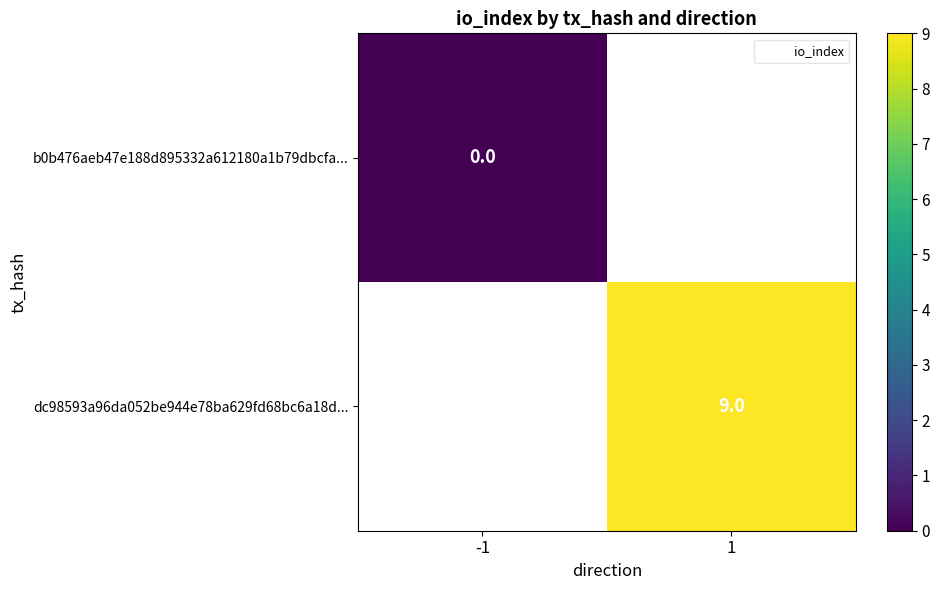

How many categories are shown in the chart?

2